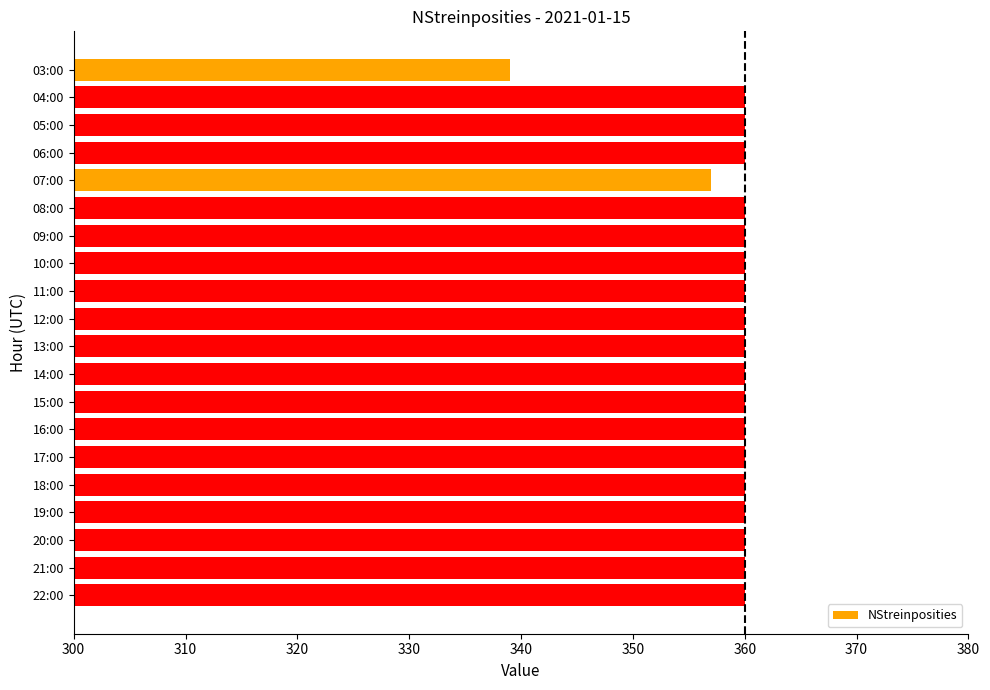

Which category has the lowest value across all series?

03:00